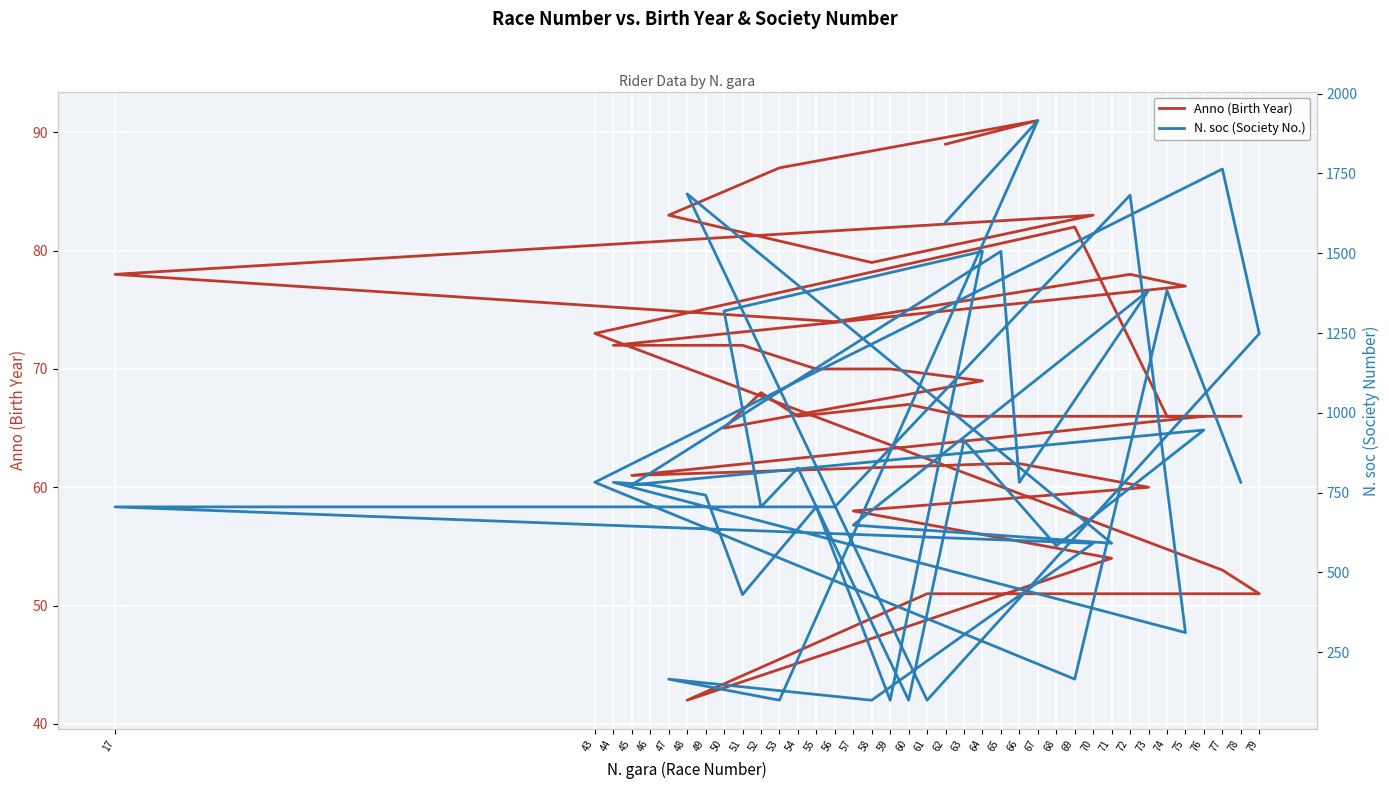

What is the value of the Anno (Birth Year) point at the 8th from the left?

74